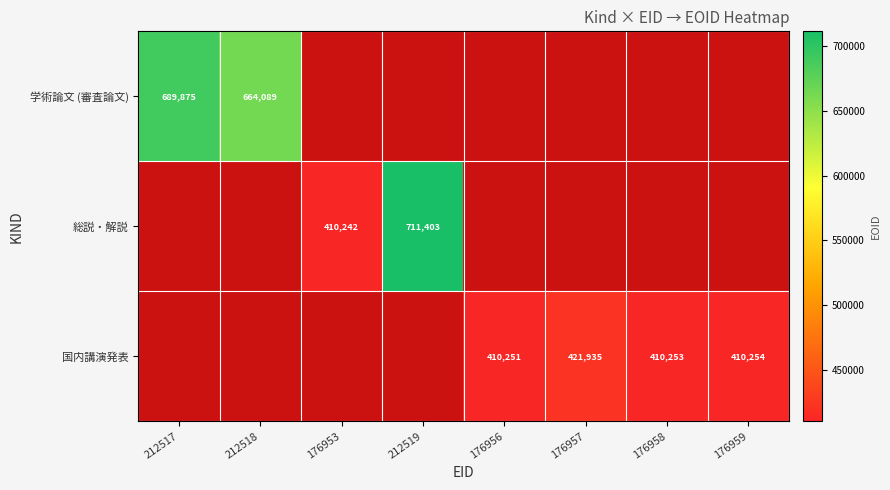

The 学術論文 (審査論文) series shows 689875 at 212517. True or false?

True